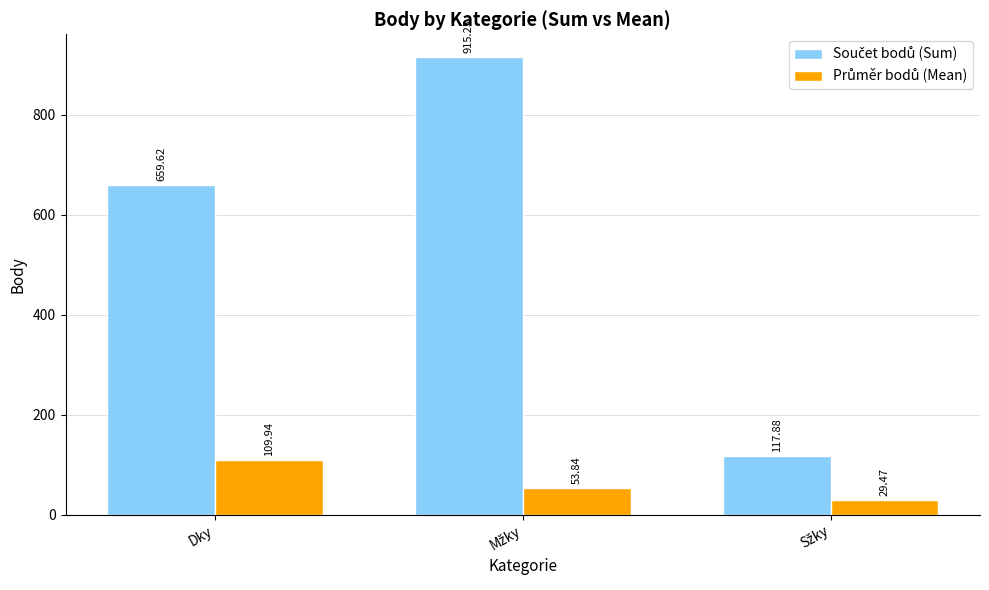

What is the total value across all series at Dky?

769.6